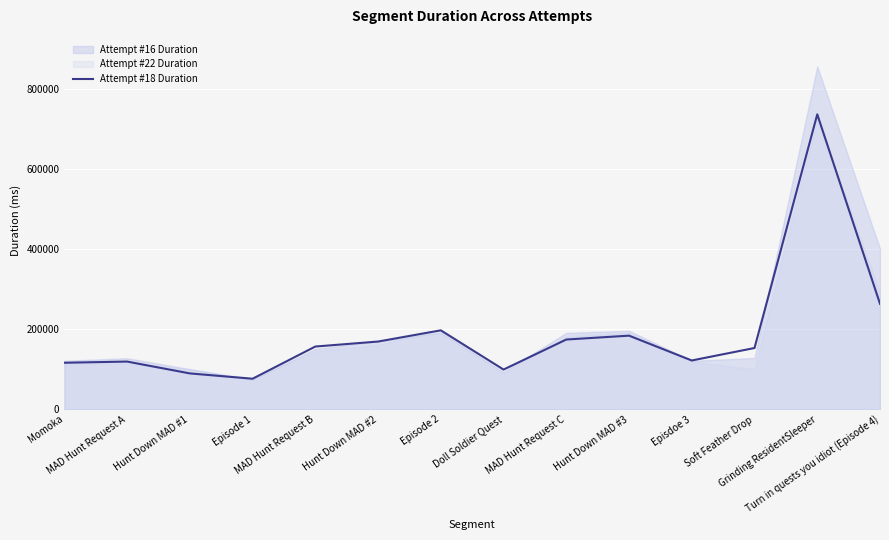

What is the difference between the maximum and minimum values?

660672